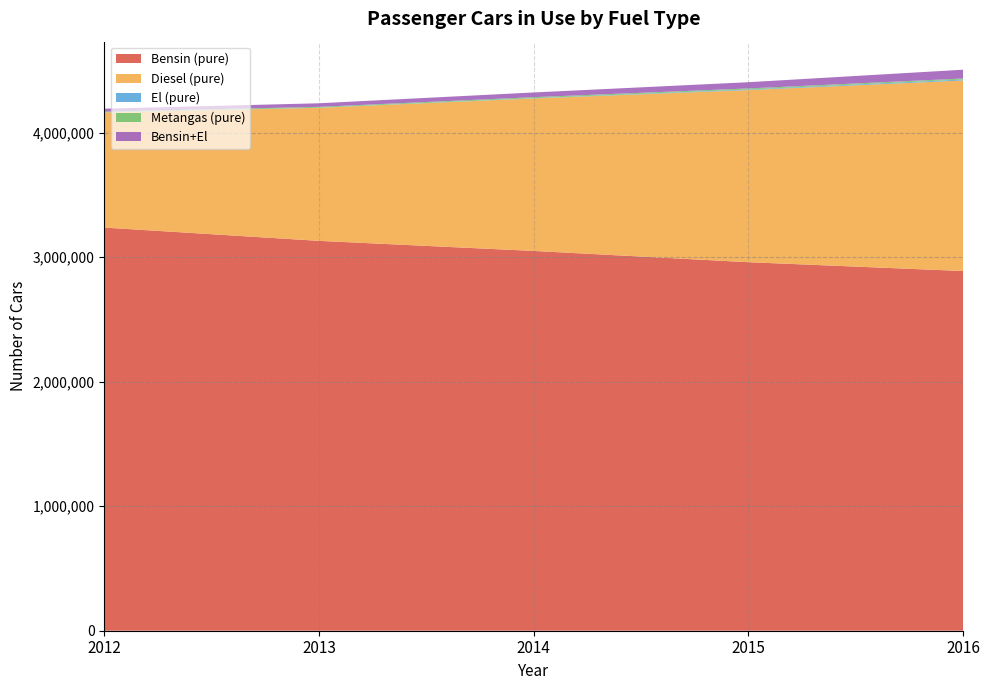

Reading left to right, transcribe all the data shown in this chart.

Bensin (pure): 3236814	3130151	3049225	2958860	2888004
Diesel (pure): 924197	1068035	1224287	1381813	1529805
El (pure): 603	1010	2172	4765	7532
Metangas (pure): 5751	6861	8150	8553	8405
Bensin+El: 23964	28694	37673	49908	70430